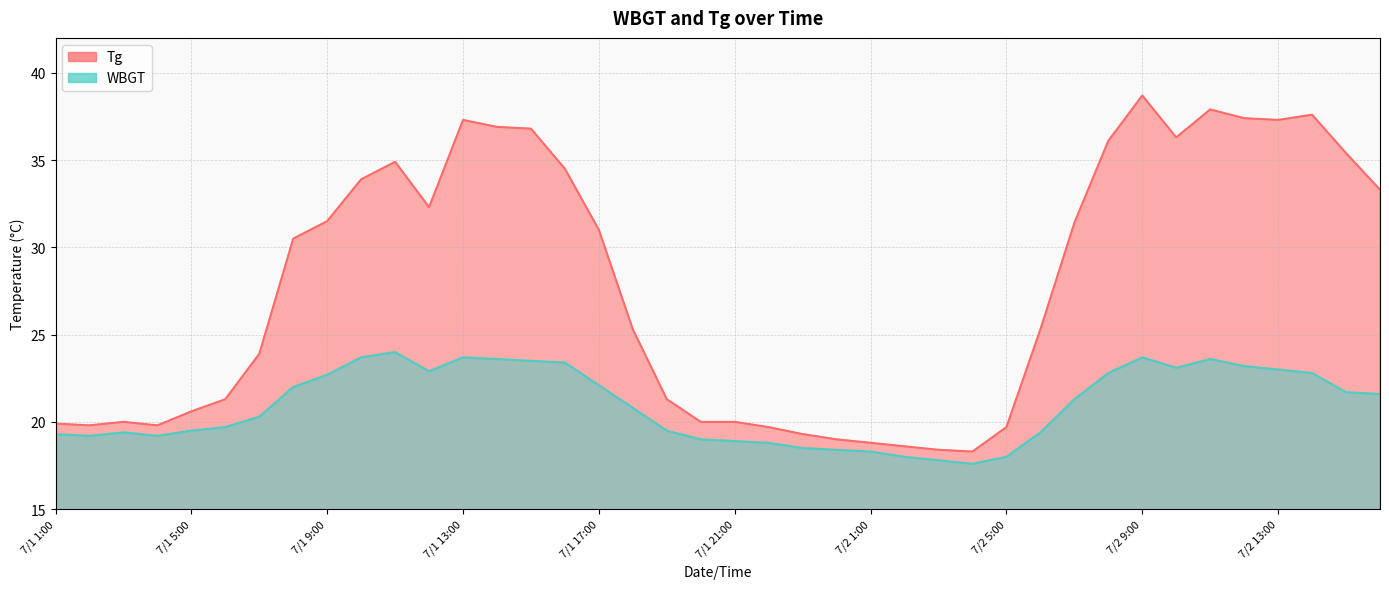

Rank the series at 7/1 16:00 from highest to lowest value.

Tg, WBGT